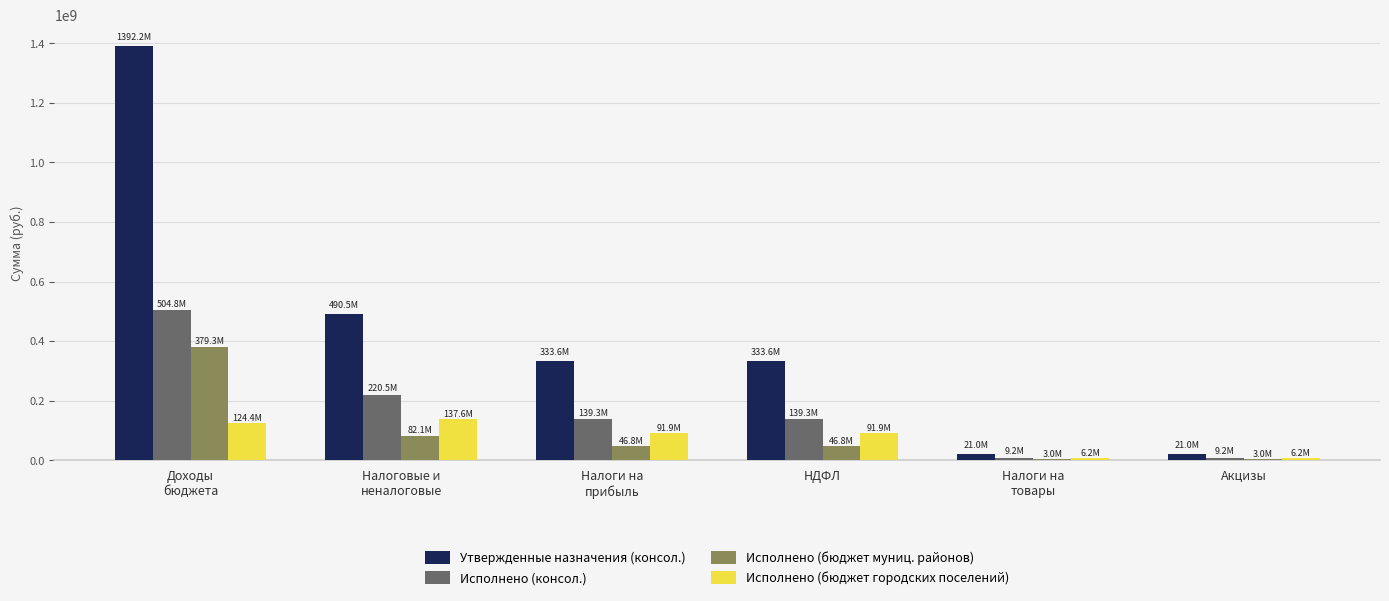

How many data points does each series have?

6